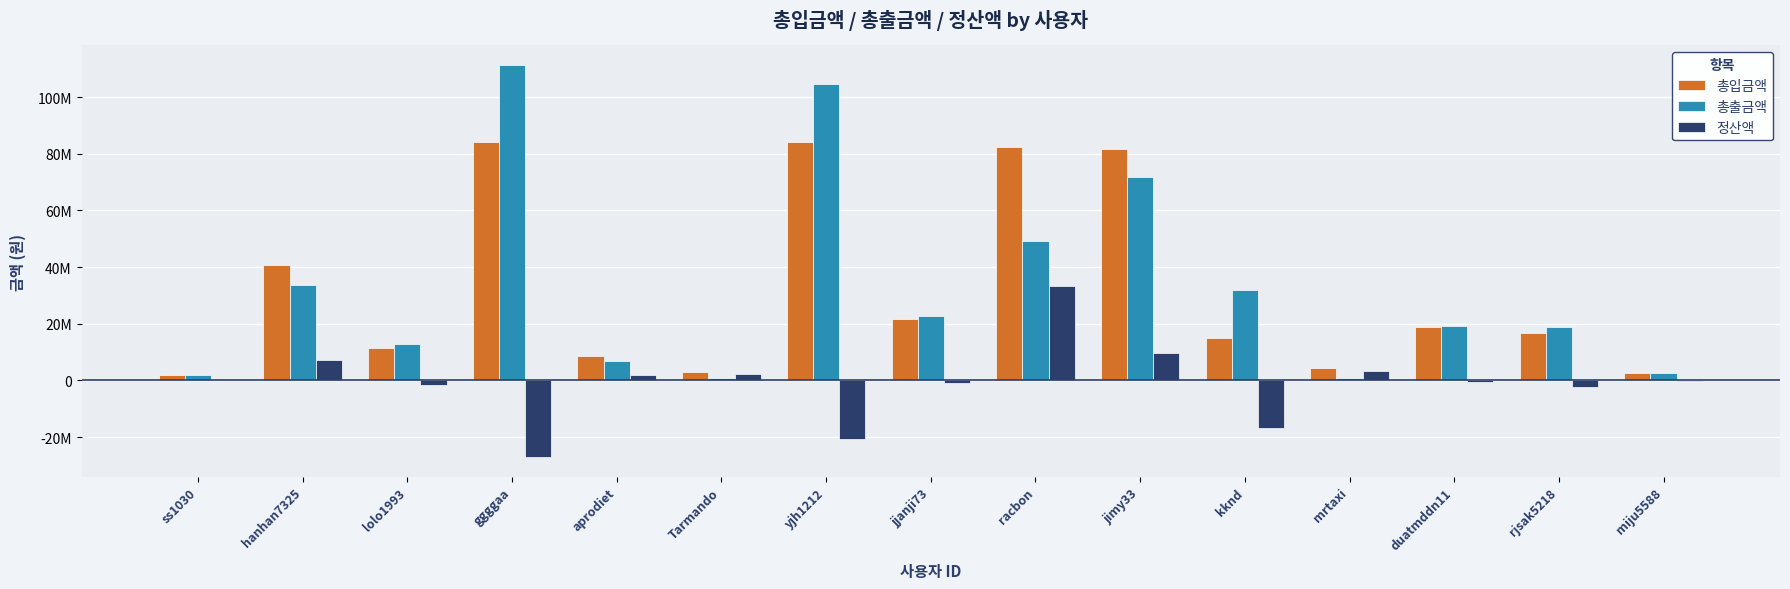

Between duatmddn11 and miju5588, which series saw the biggest shift?

총출금액